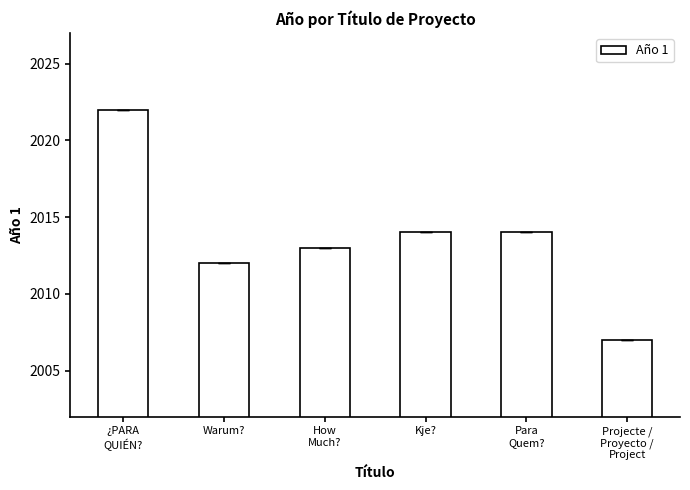

What is the minimum value shown in the chart?

2007